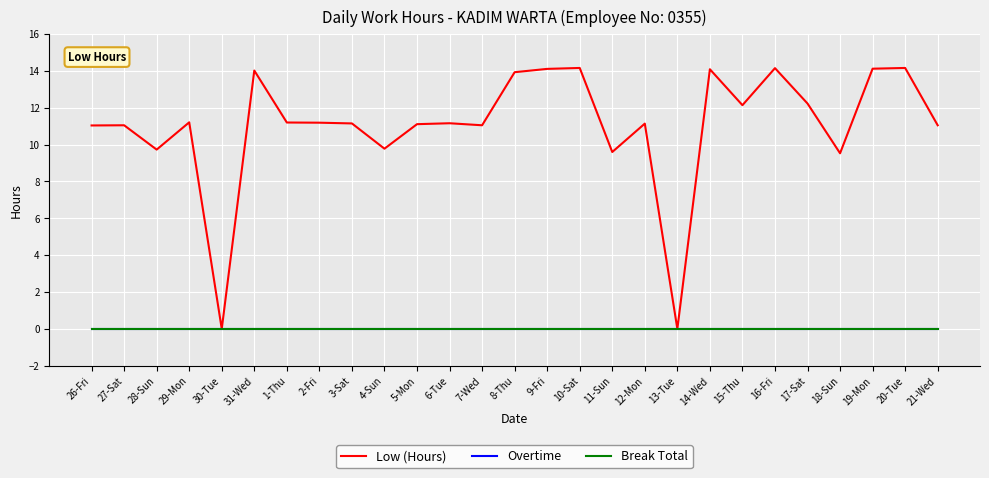

How many lines are shown in the chart?

3